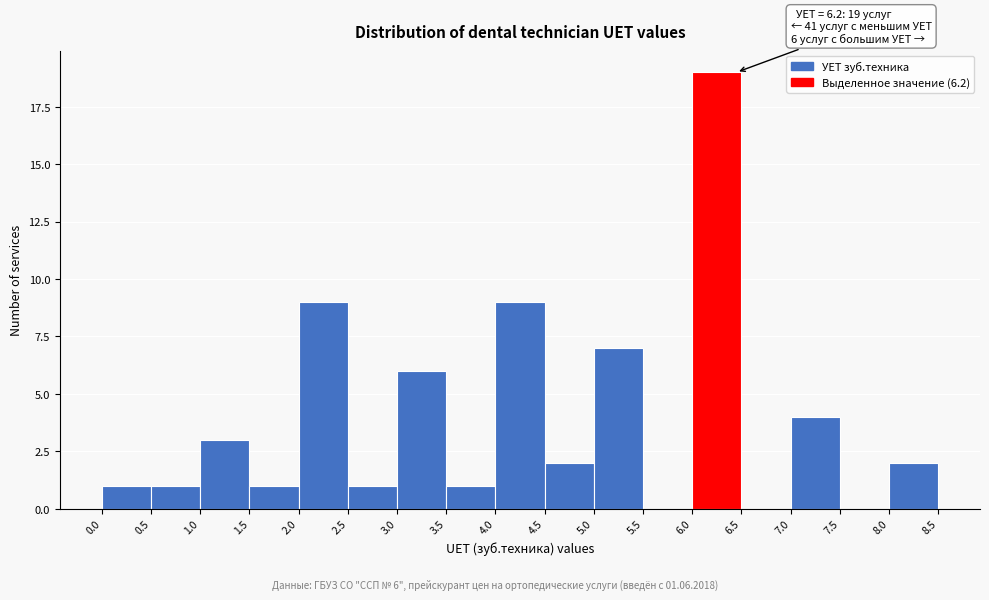

Which range on the x-axis has the tallest bar?

6.0 to 6.5